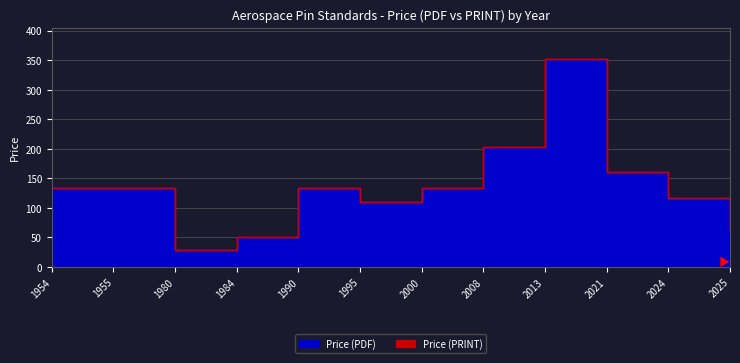

Is it true that Price (PDF) equals 29.4 at 1980?

True